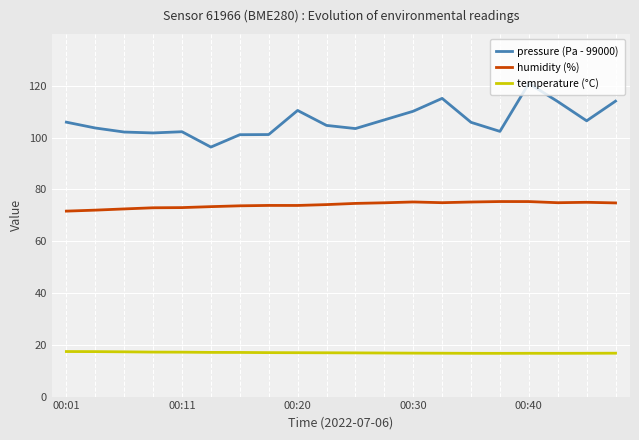

Which series has the largest range (max minus min)?

pressure (Pa - 99000)